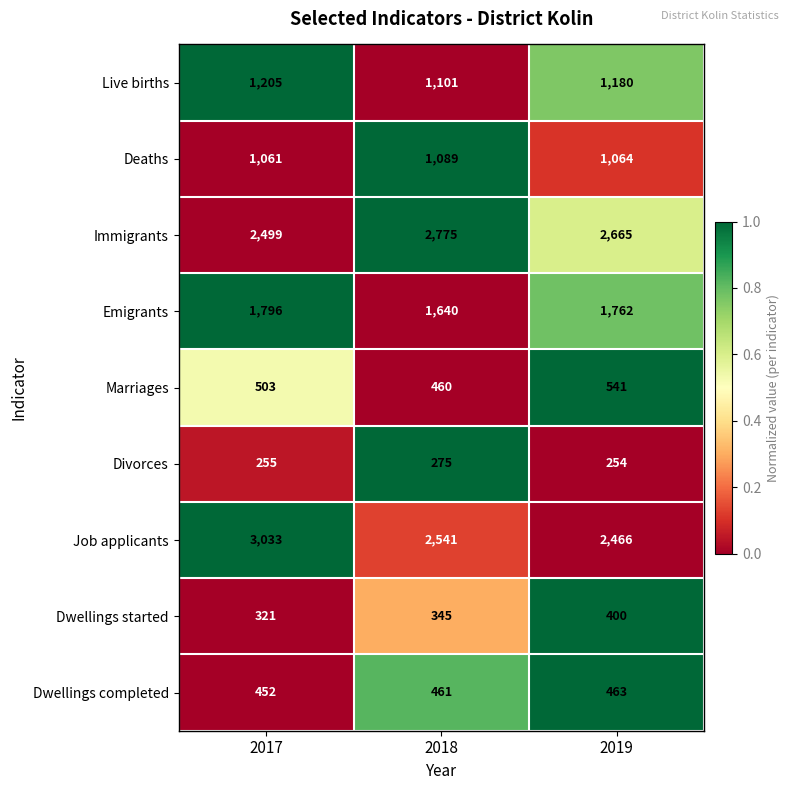

Which series has the largest range (max minus min)?

Job applicants